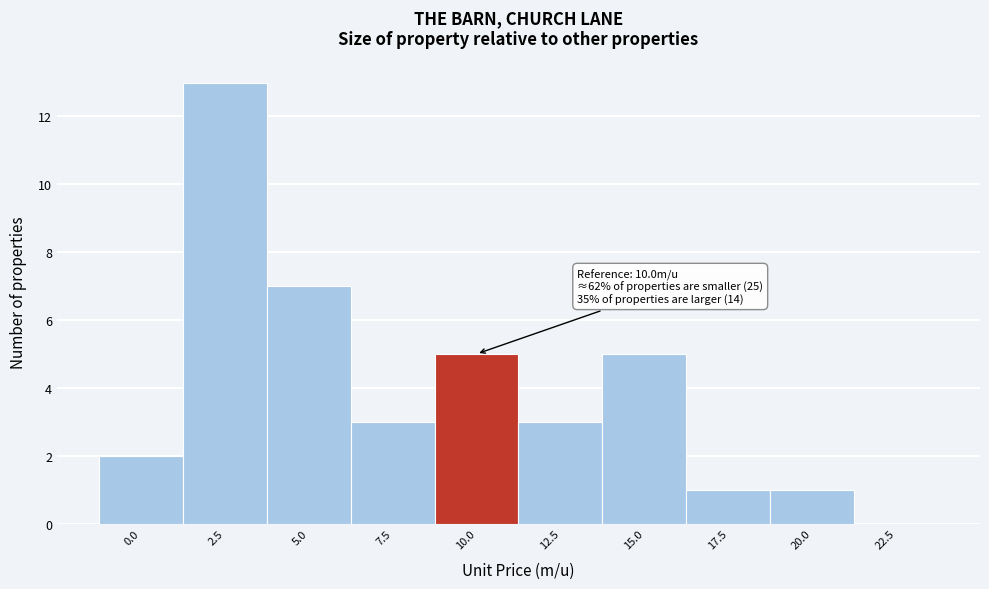

Reading right to left, what are all the values shown in this chart?

22.5=0	20.0=1	17.5=1	15.0=5	12.5=3	10.0=5	7.5=3	5.0=7	2.5=13	0.0=2